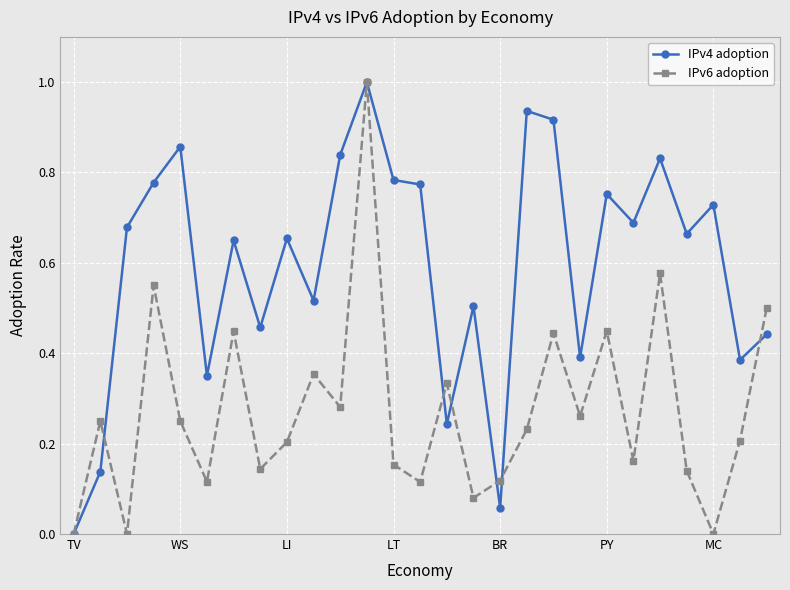

List the series in order of their overall mean, highest first.

IPv4 adoption, IPv6 adoption